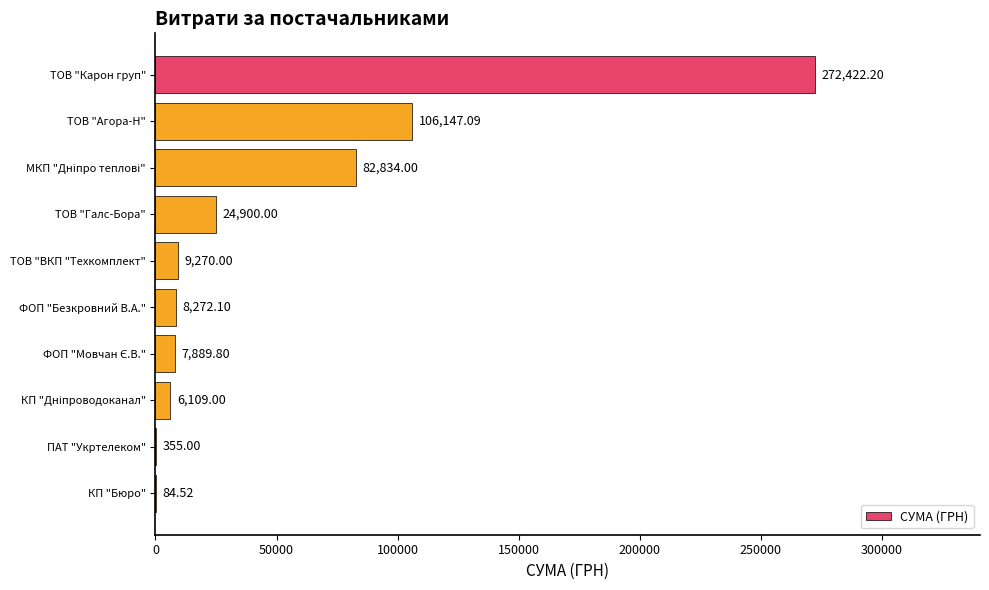

Which category has the highest value across all series?

ТОВ "Карон груп"